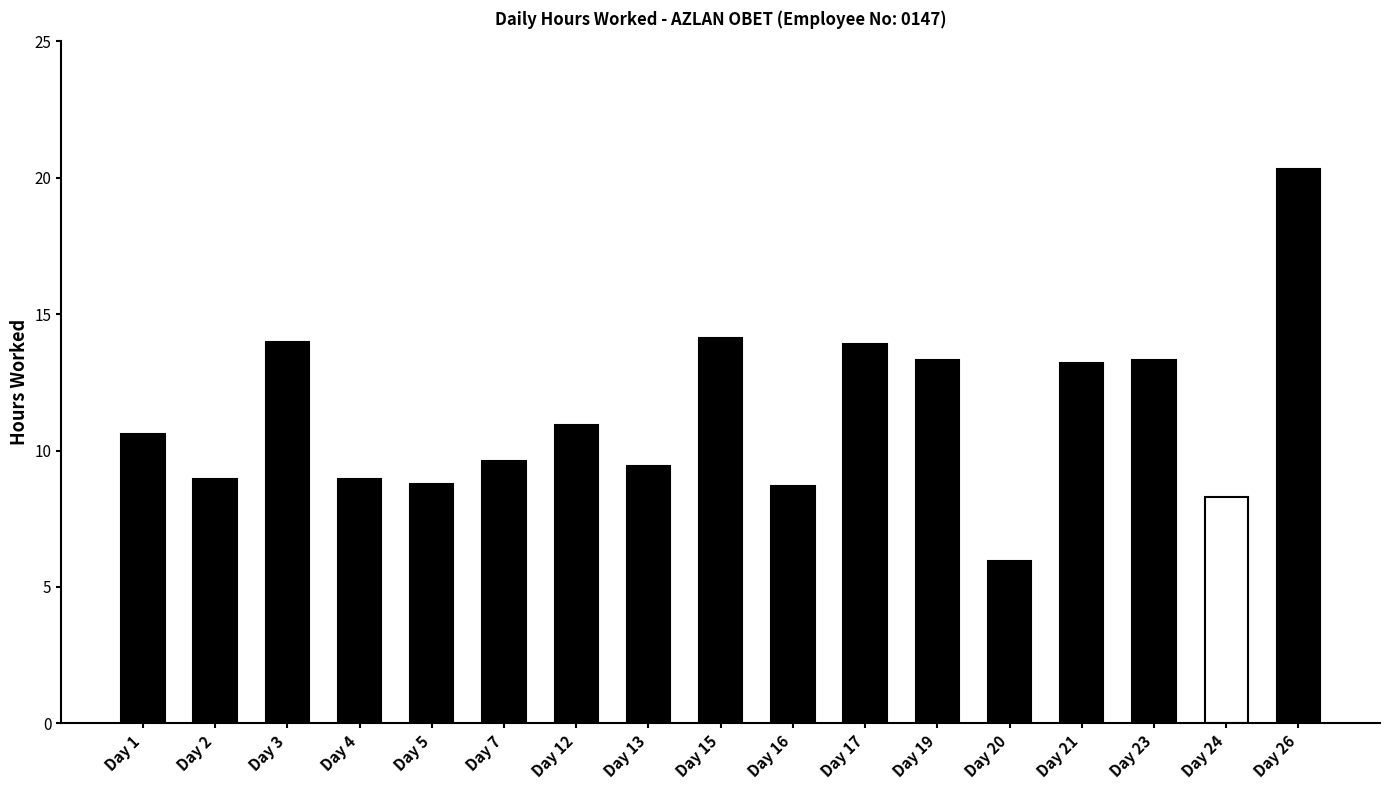

The chart shows a value of 12.3 at Day 2. True or false?

False